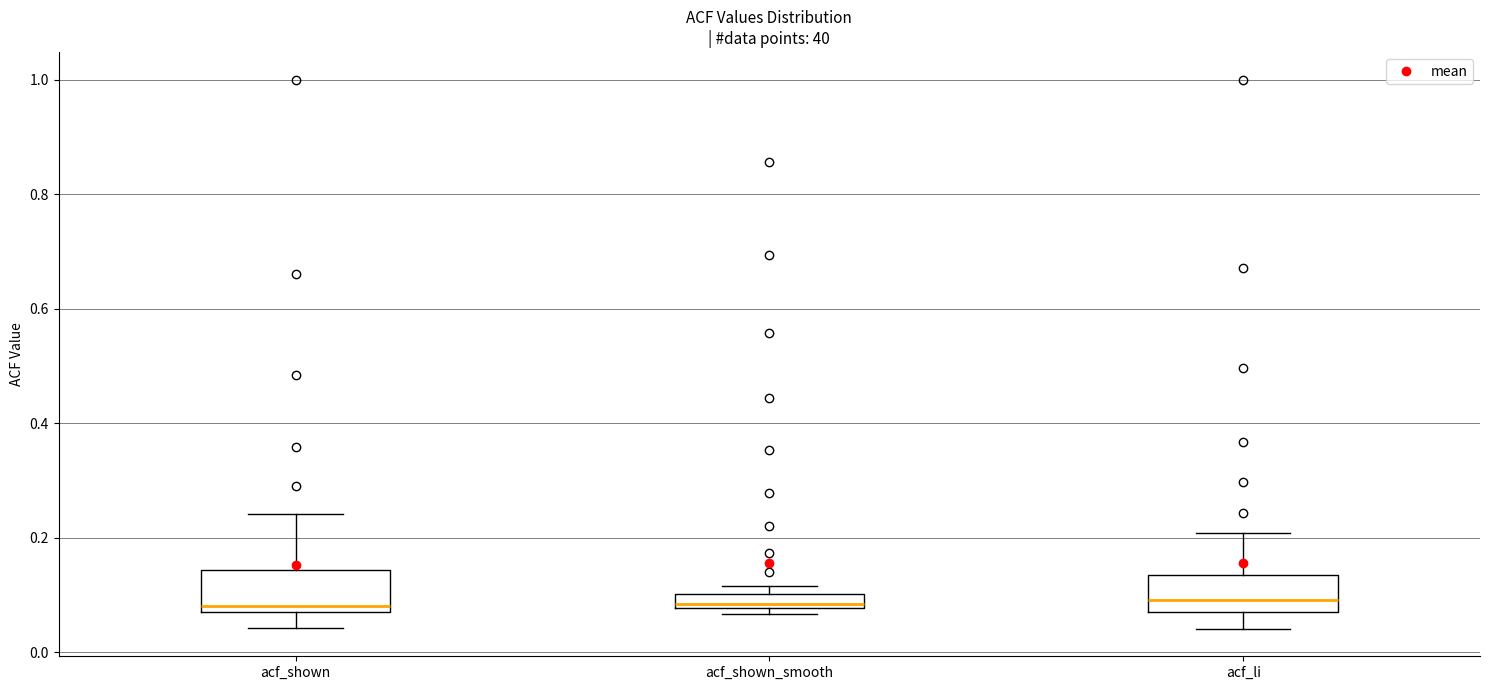

Where does the median line of the box for acf_shown sit on the y-axis? The values are not printed on the chart, so give them approximately, as read against the axis.

0.08